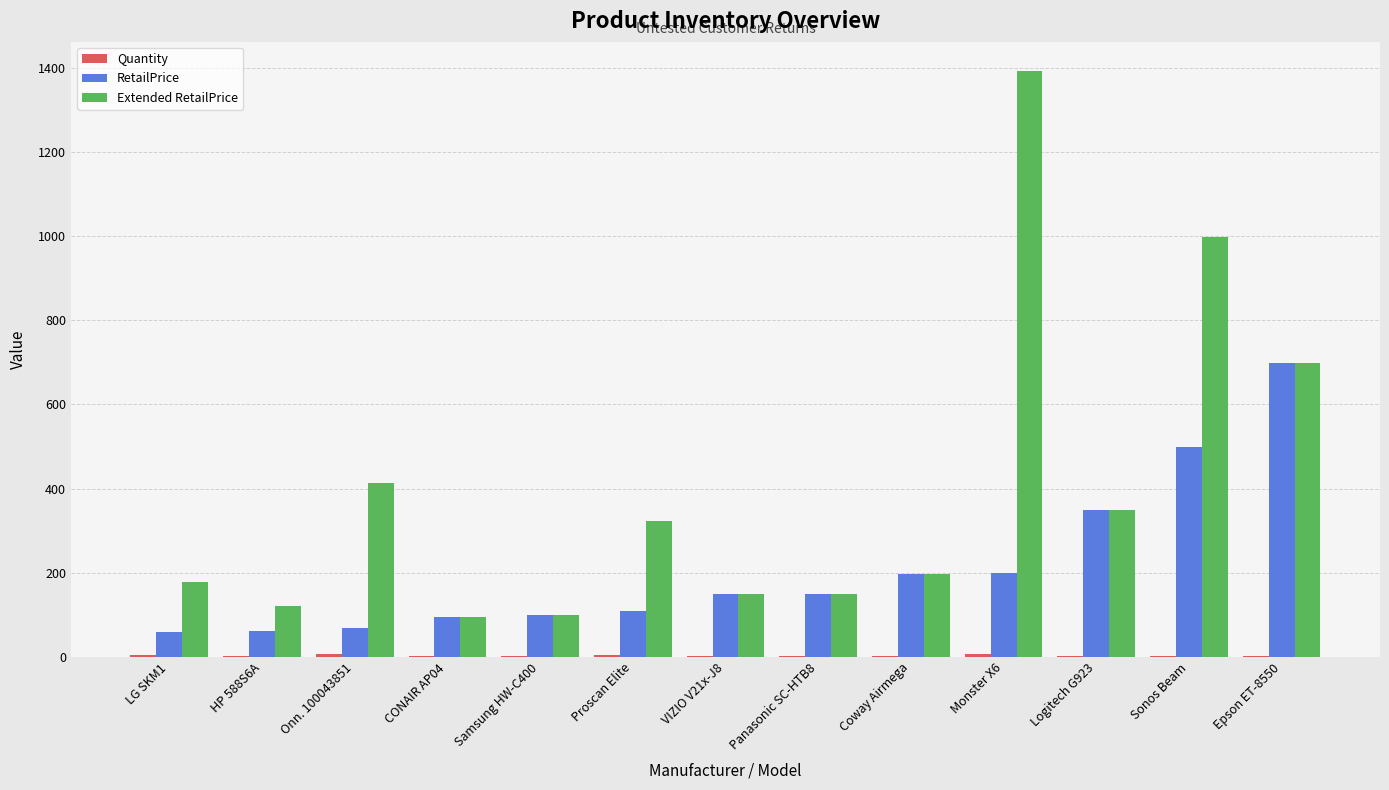

Count the number of categories in the chart.

13